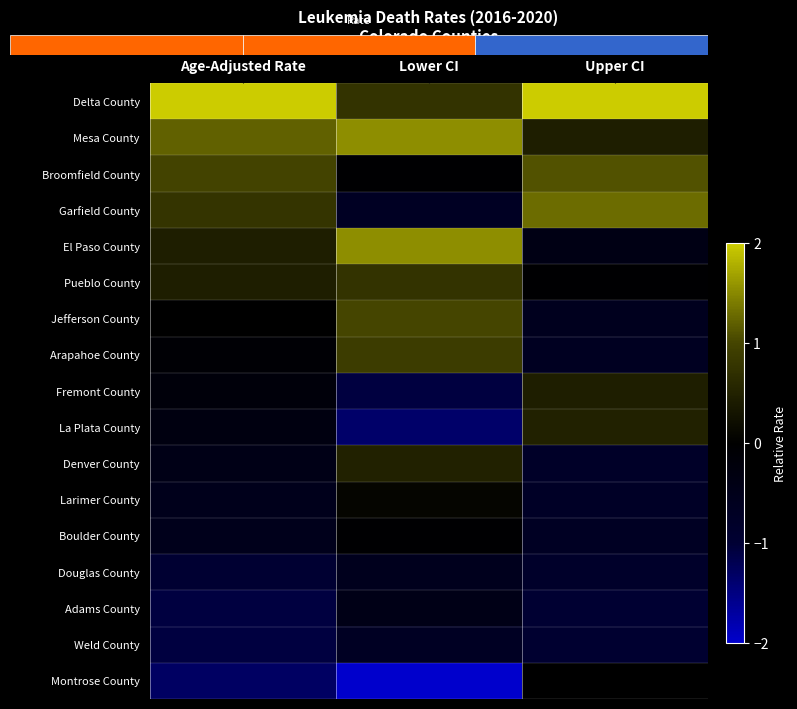

What is the maximum value shown in the chart?

2.9